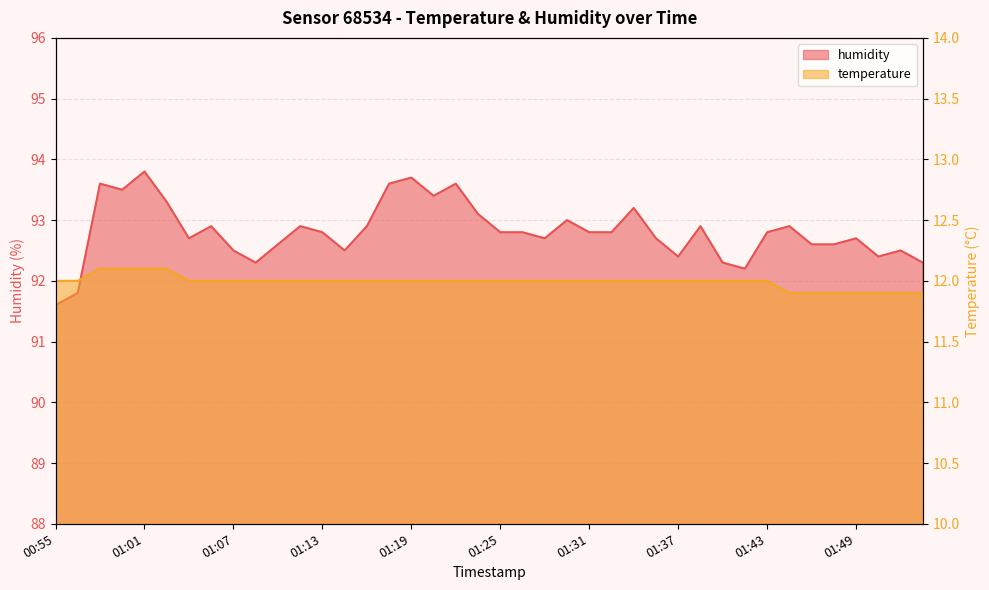

Which series has the largest total across all categories?

humidity